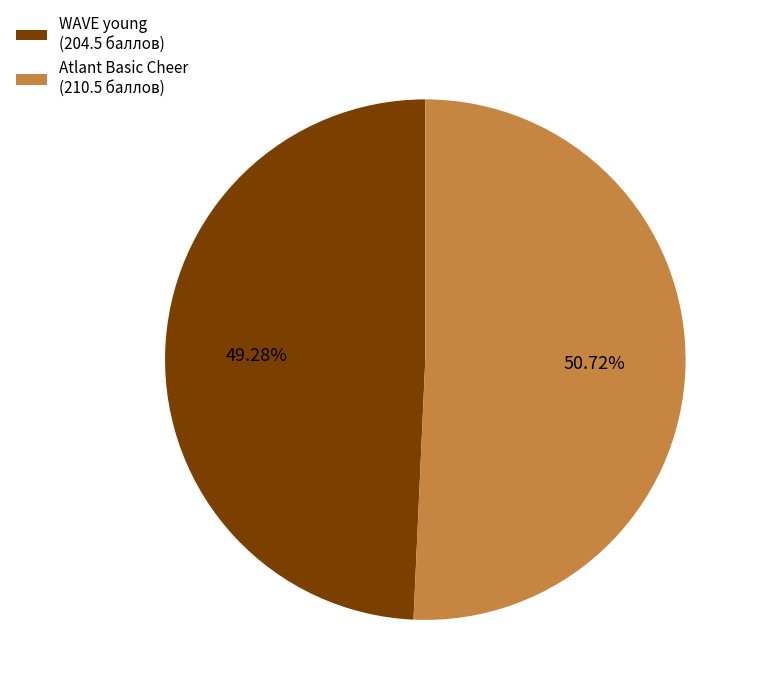

How many segments does this pie chart have?

2